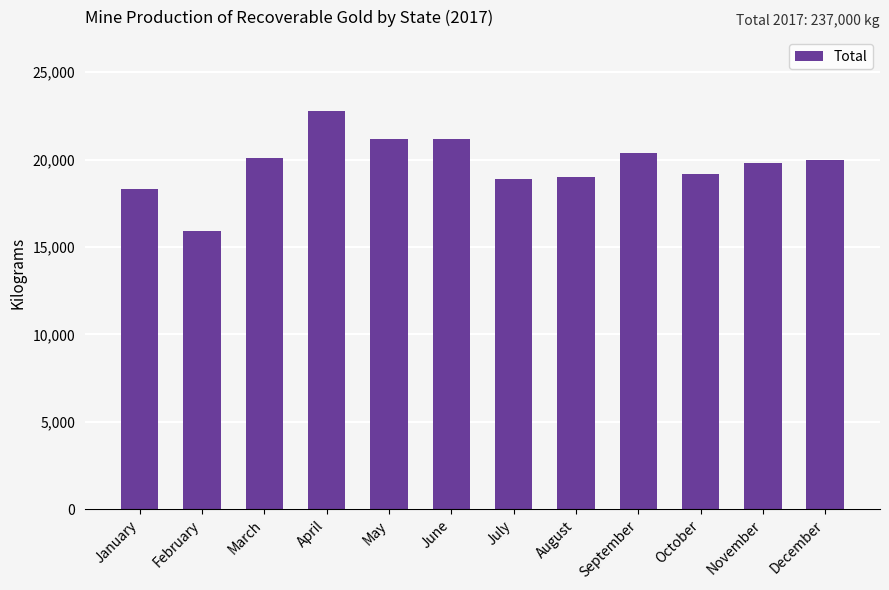

What is the approximate value at May?

21200